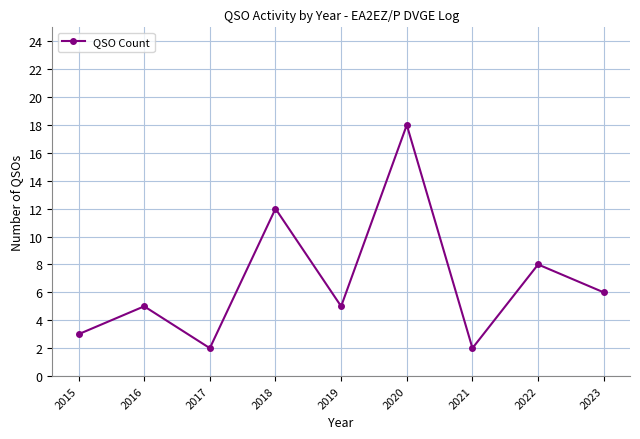

True or false: there are more than 0 points higher than both neighbors.

True